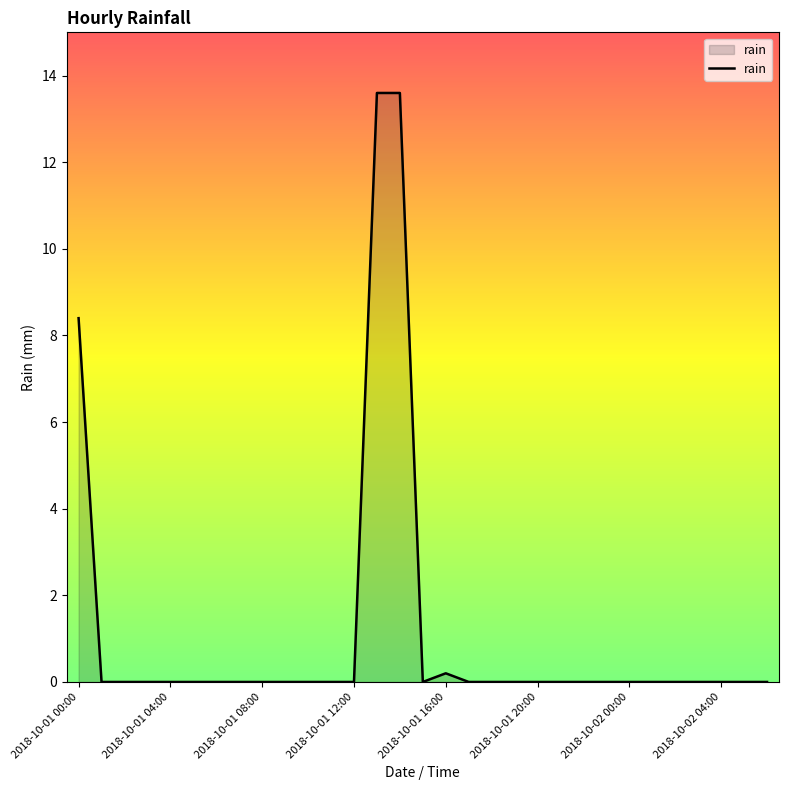

What is the greatest value displayed?

13.6